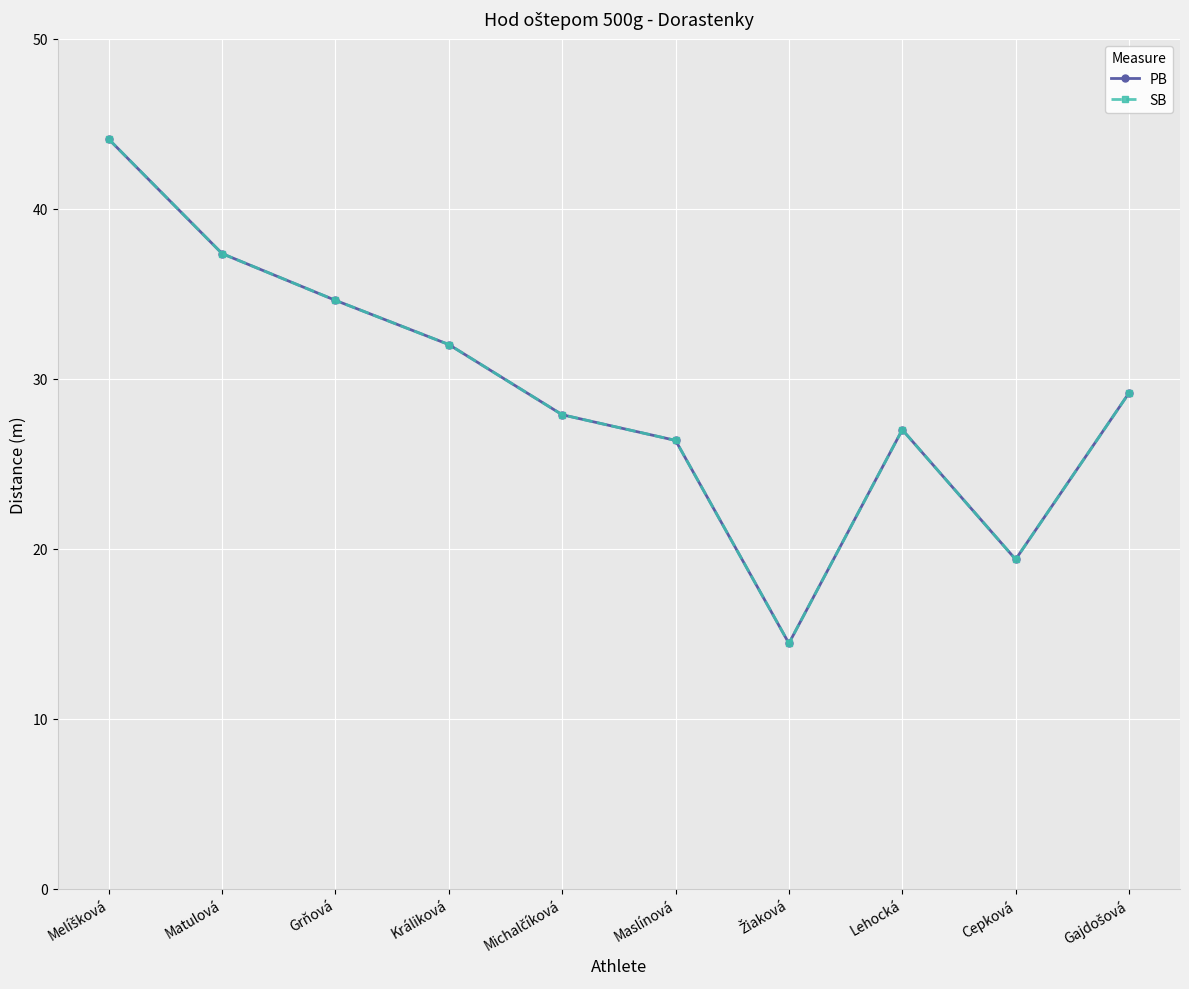

True or false: PB and SB cross at least once.

False